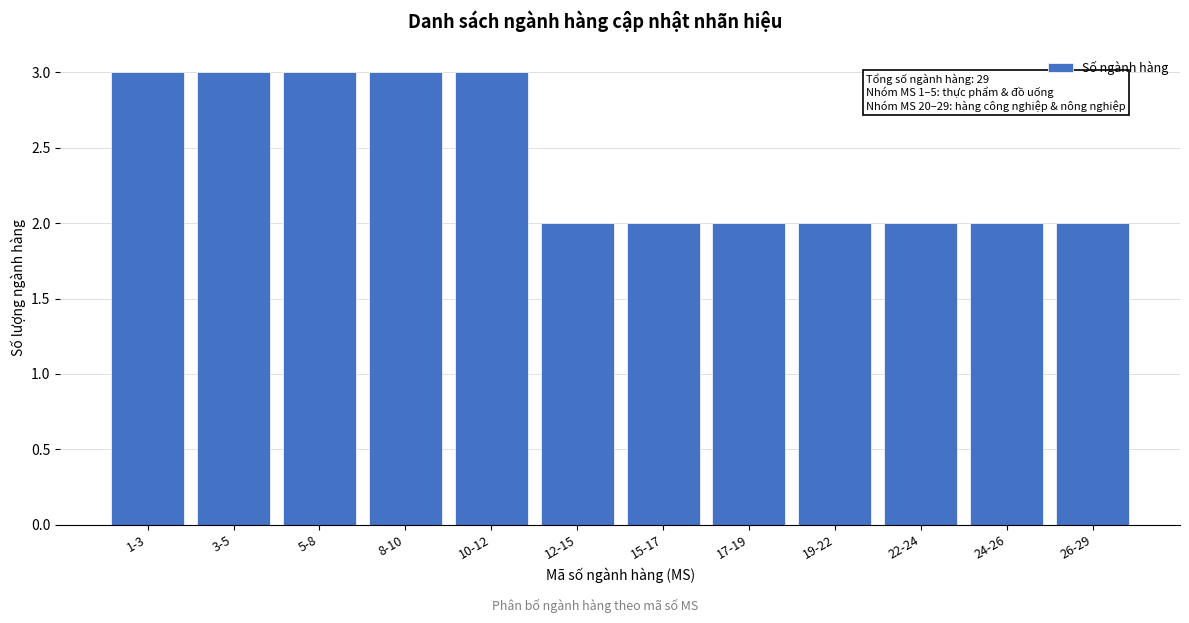

Reading right to left, what are all the values shown in this chart?

2	2	2	2	2	2	2	3	3	3	3	3